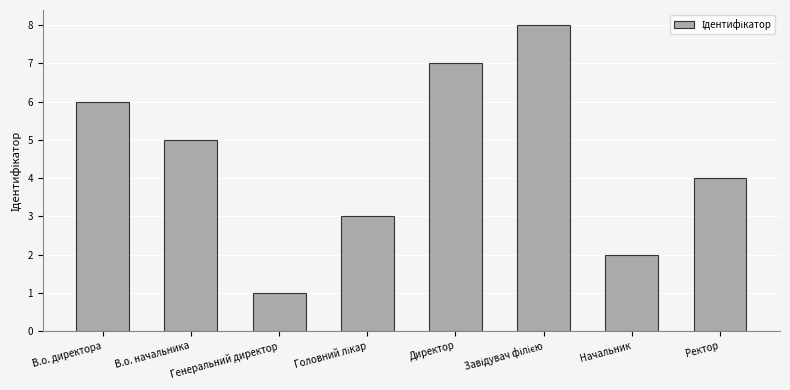

Count the number of categories in the chart.

8